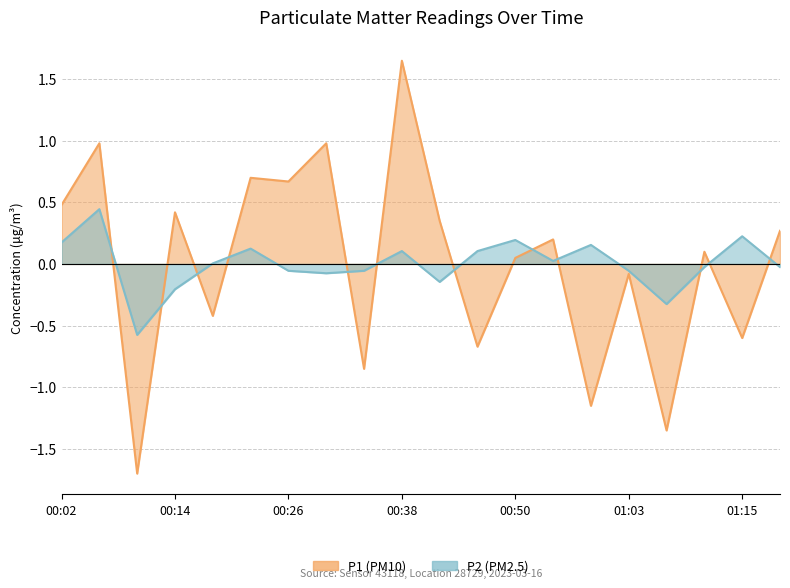

Count the number of categories in the chart.

20